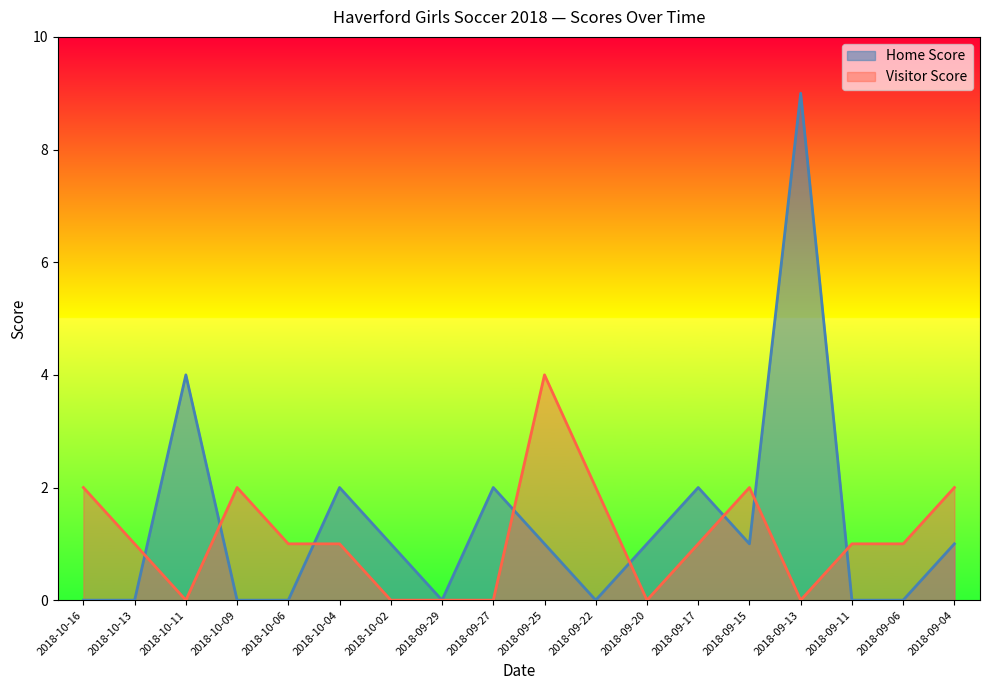

Between 2018-10-06 and 2018-09-22, which series saw the biggest shift?

Visitor Score